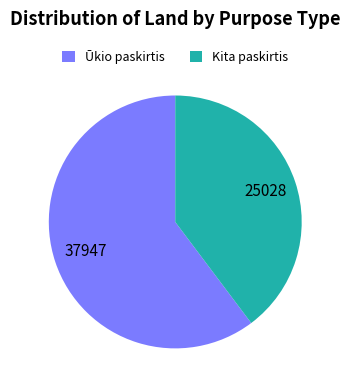

Which slice is the largest?

Ūkio paskirtis